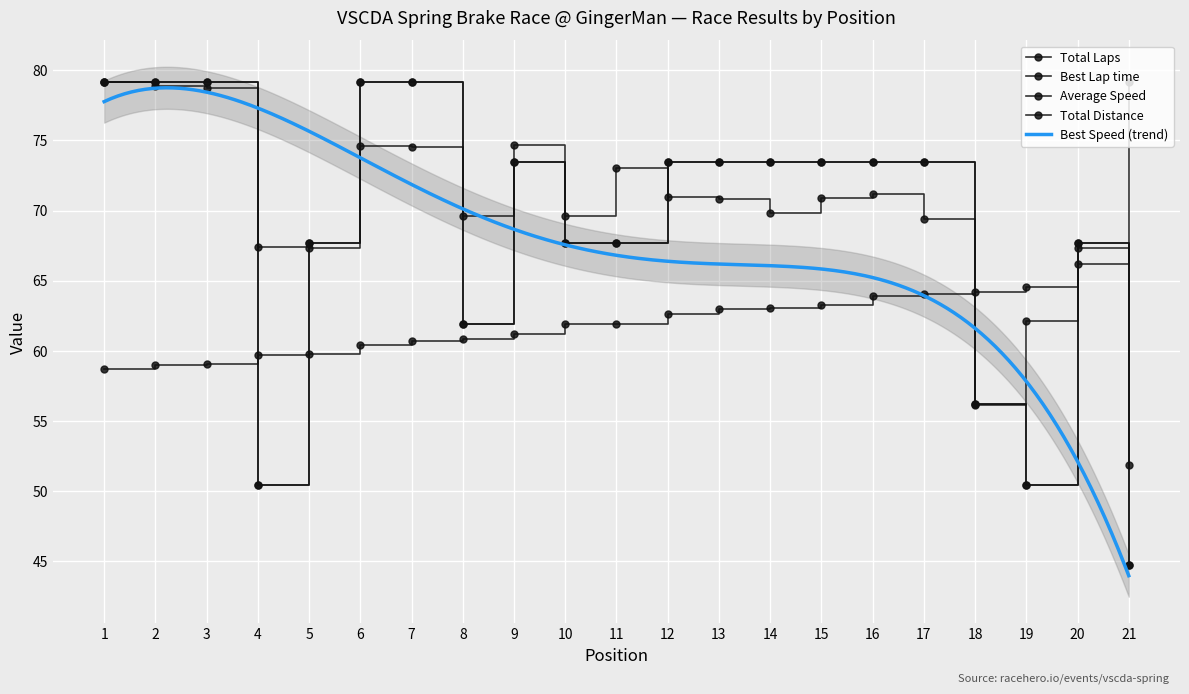

At which category is the sum across all series the highest?

1